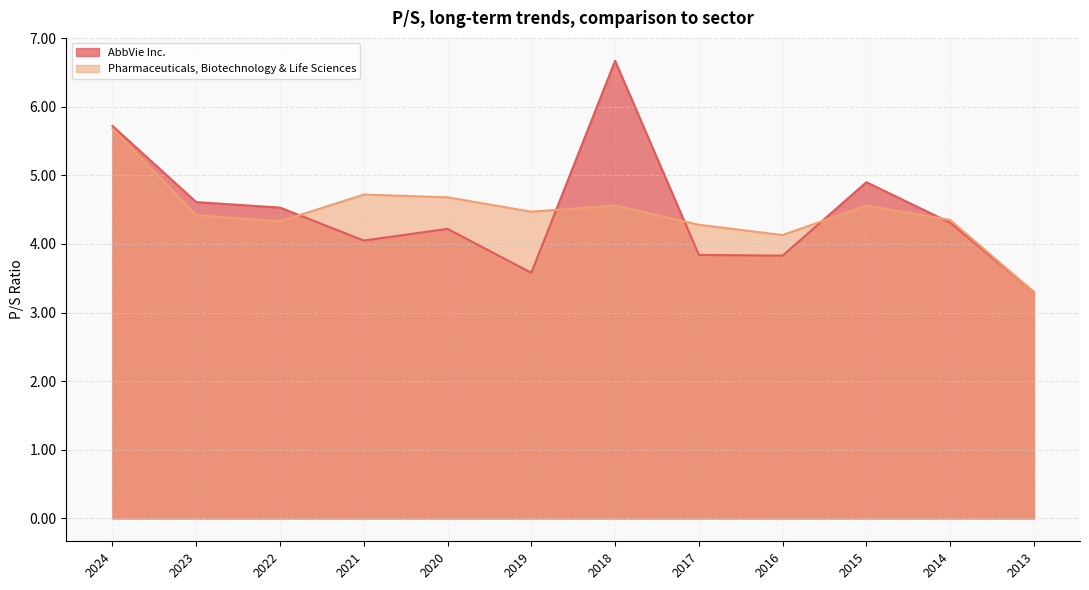

In Pharmaceuticals, Biotechnology & Life Sciences, how many points are higher than both neighbors (excluding endpoints)?

3